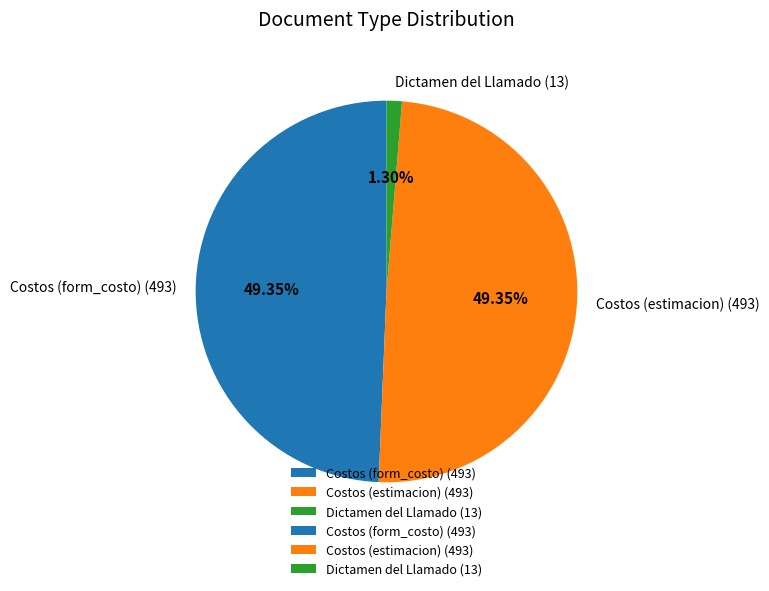

Combined, do Costos (form_costo) (493) and Dictamen del Llamado (13) account for over 50%?

Yes